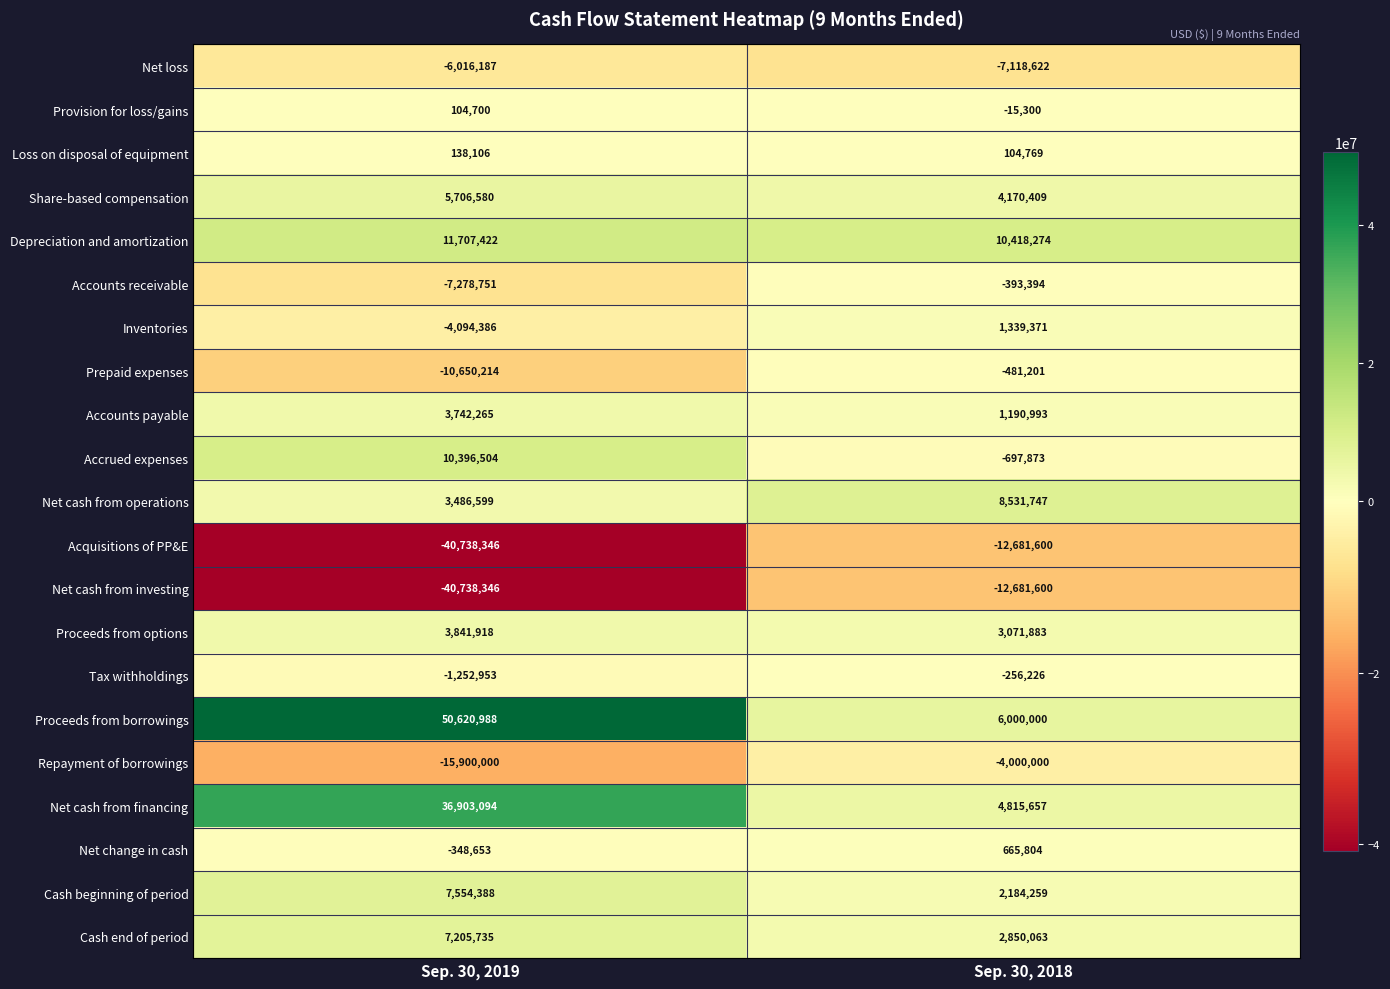

Where is Inventories nearest to the value -1377507?

Sep. 30, 2018